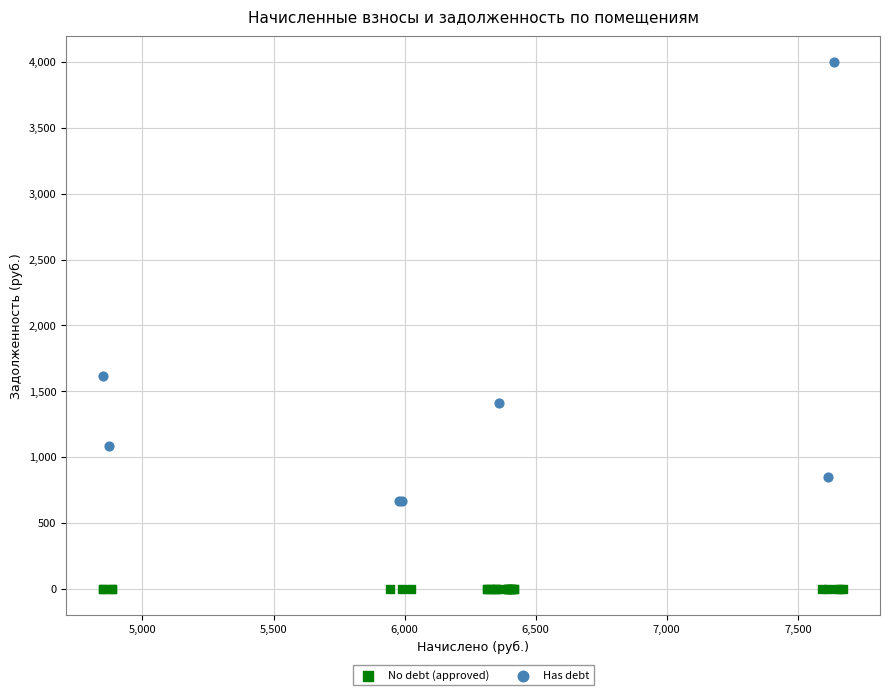

Which series contains the highest Y value?

Has debt